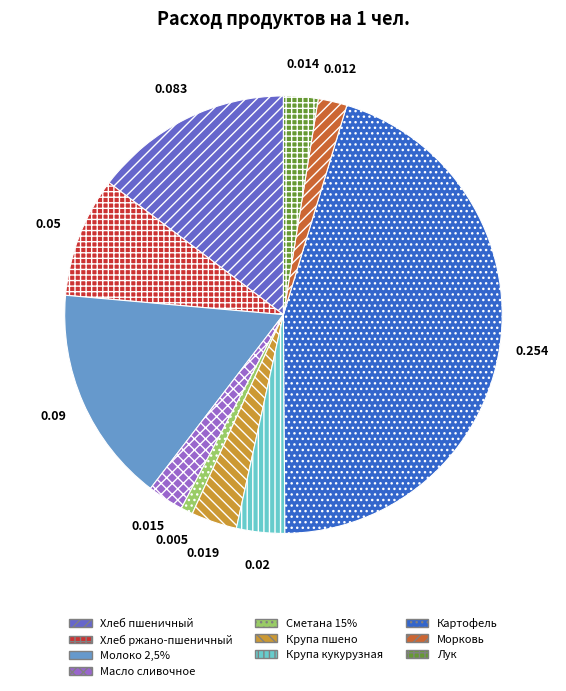

What is the largest slice in the pie chart?

Картофель